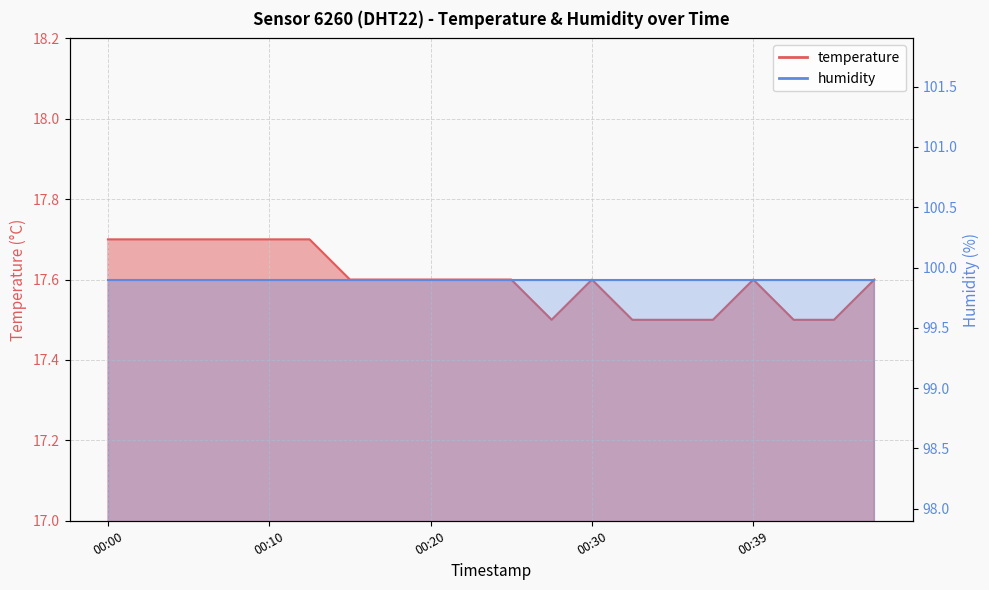

What is the value of the 13th point from the left?

17.6